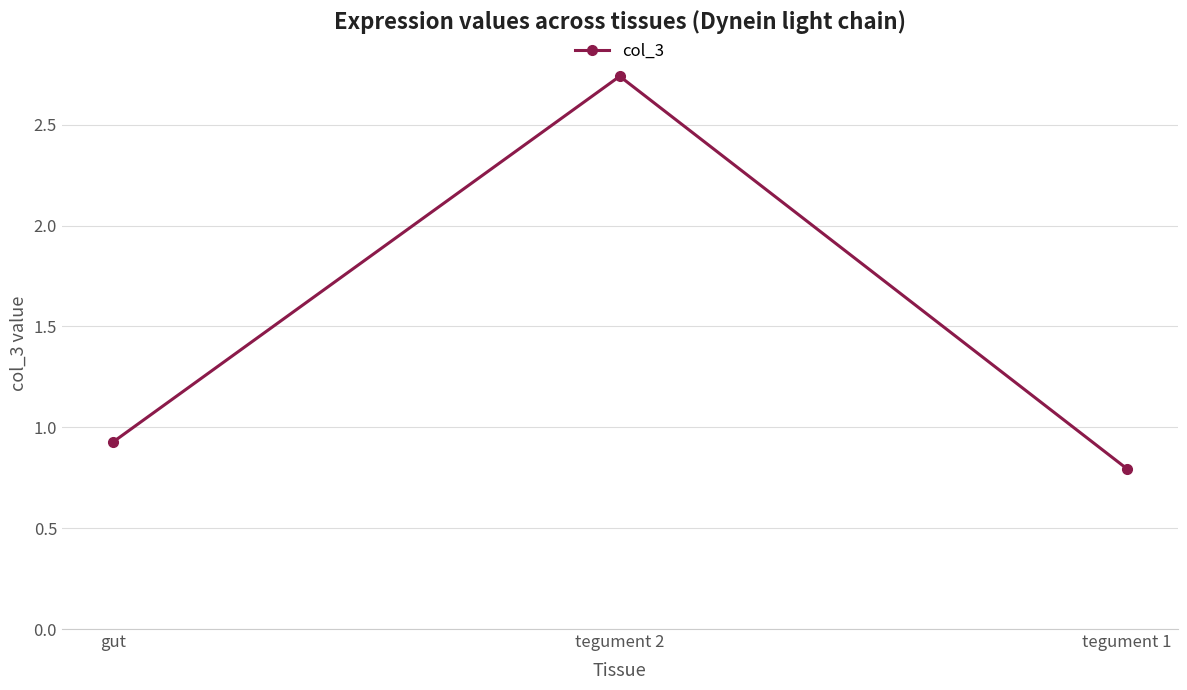

What value does the data have at tegument 1?

0.8